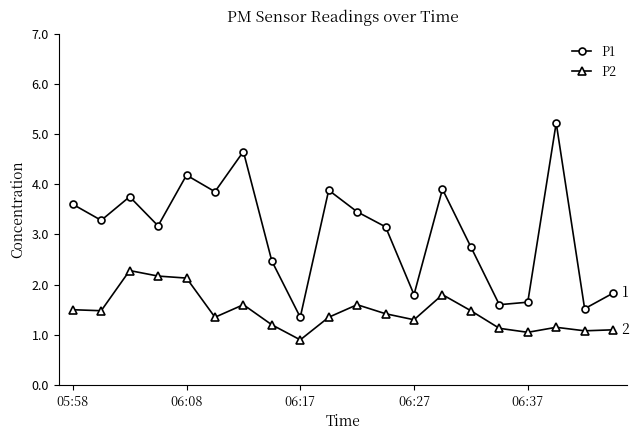

Which series has the largest range (max minus min)?

P1